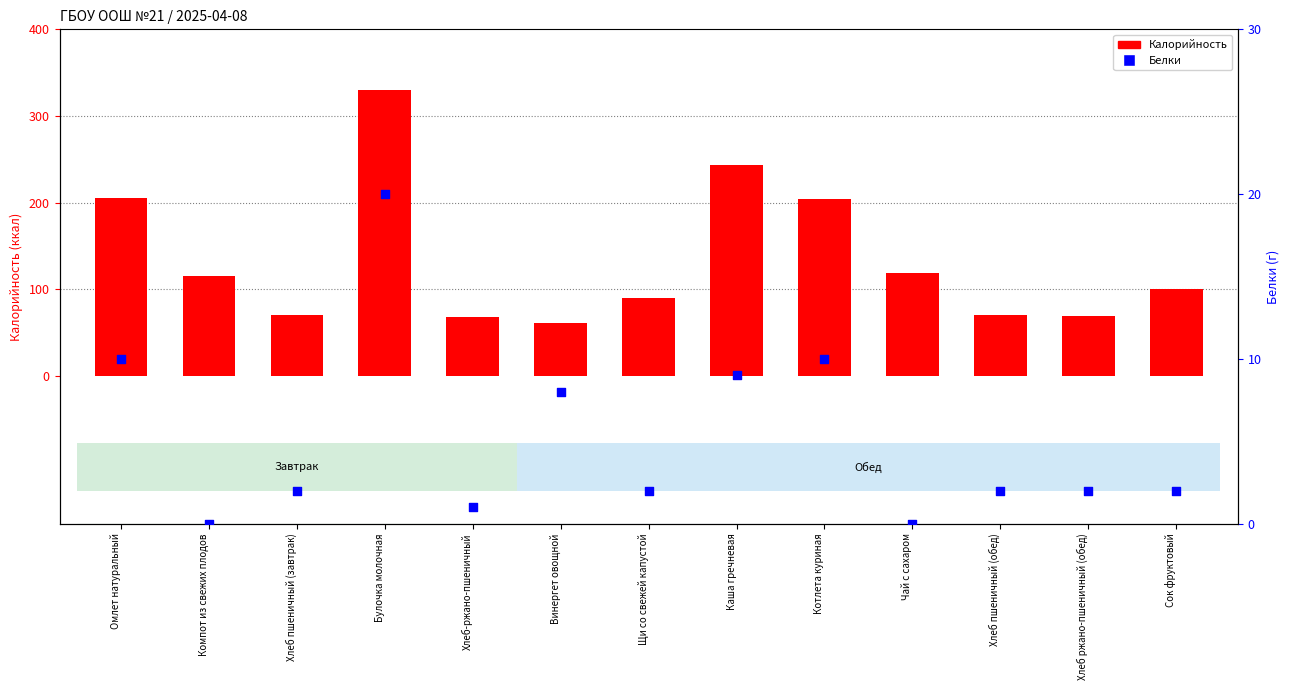

Which series has the largest total across all categories?

Калорийность